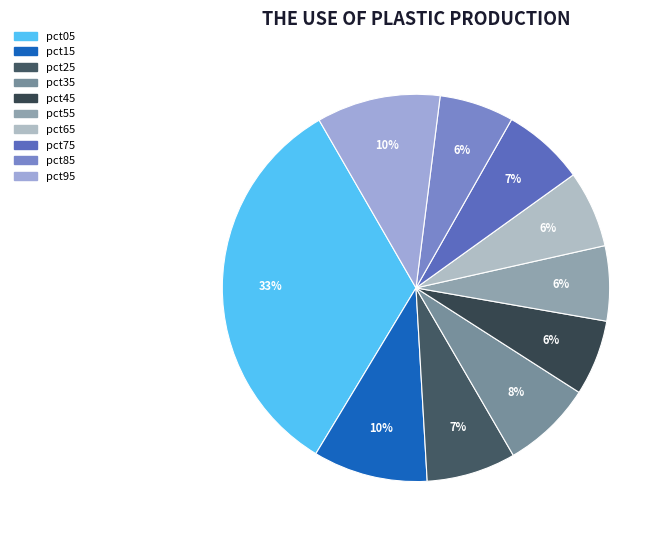

Count the number of slices in the pie.

10